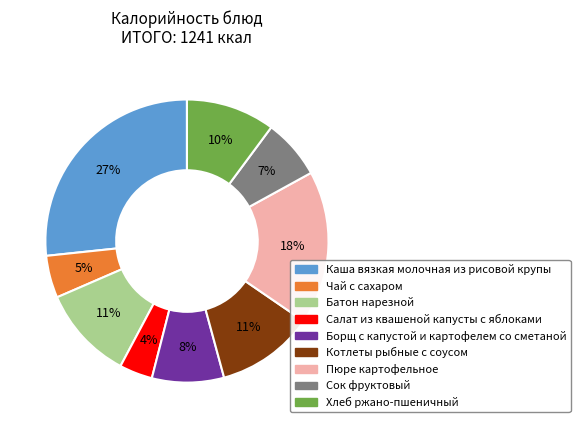

Which has a higher value, Хлеб ржано-пшеничный or Борщ с капустой и картофелем со сметаной?

Хлеб ржано-пшеничный